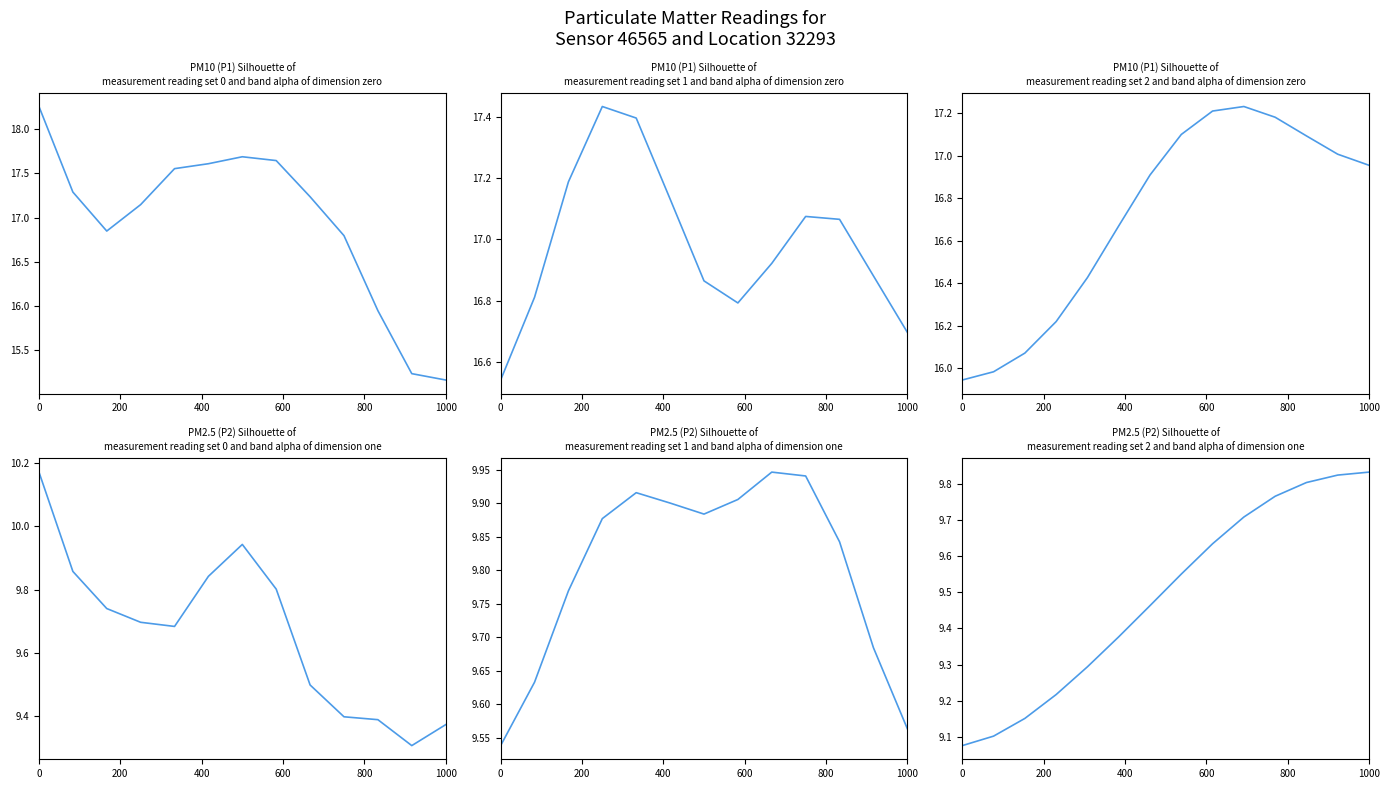

What is the difference between the maximum and minimum values in the P1 series?

1.3